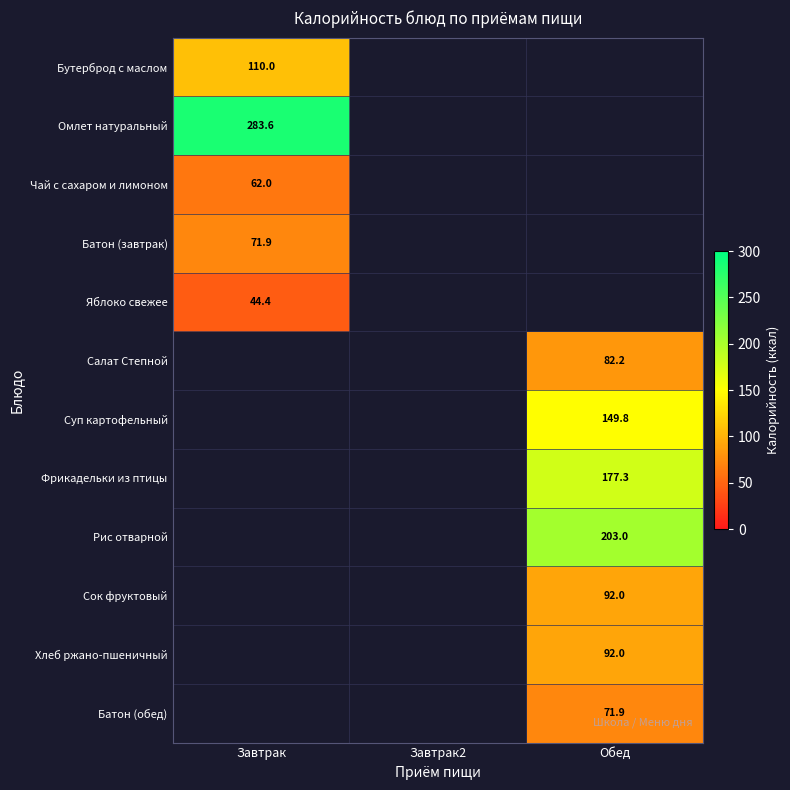

True or false: Батон (завтрак) has a value of 71.9 at Завтрак.

True